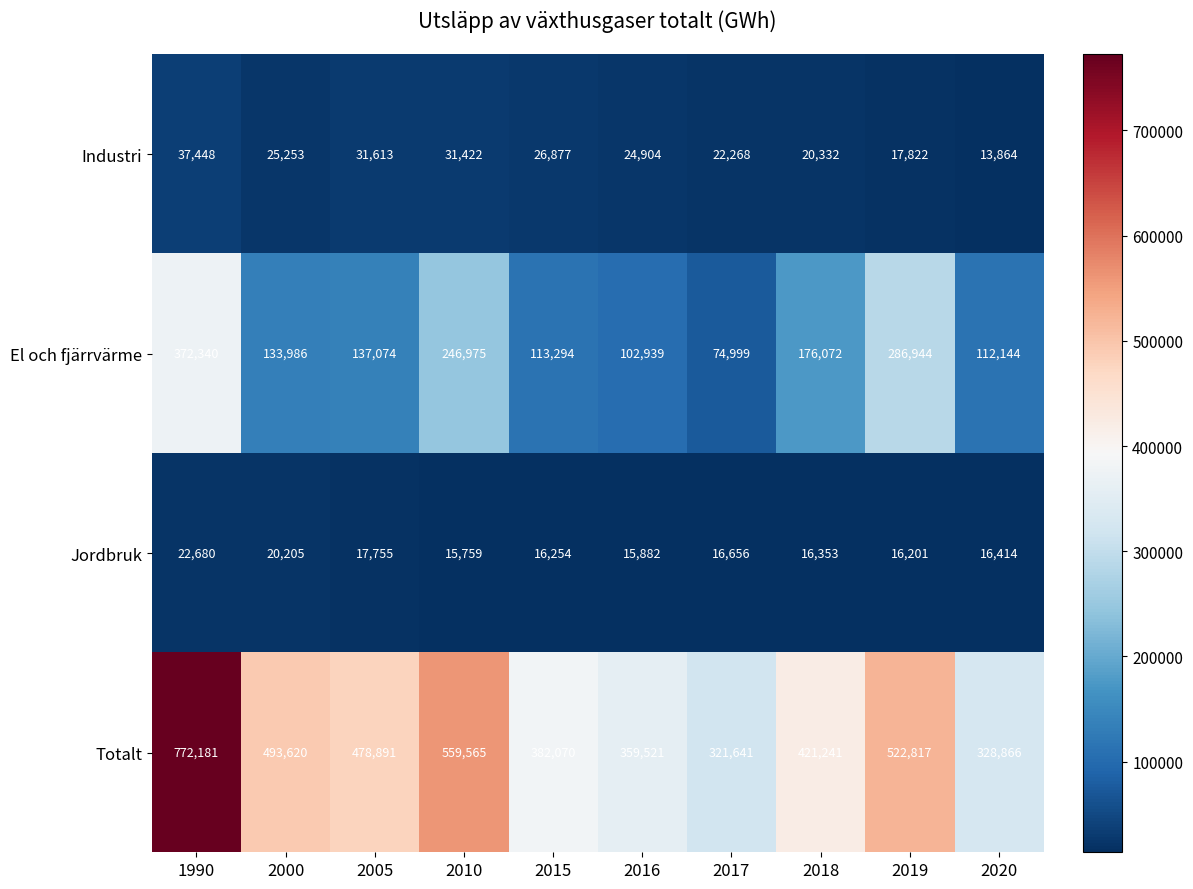

Is it true that El och fjärrvärme equals 40898 at 2000?

False